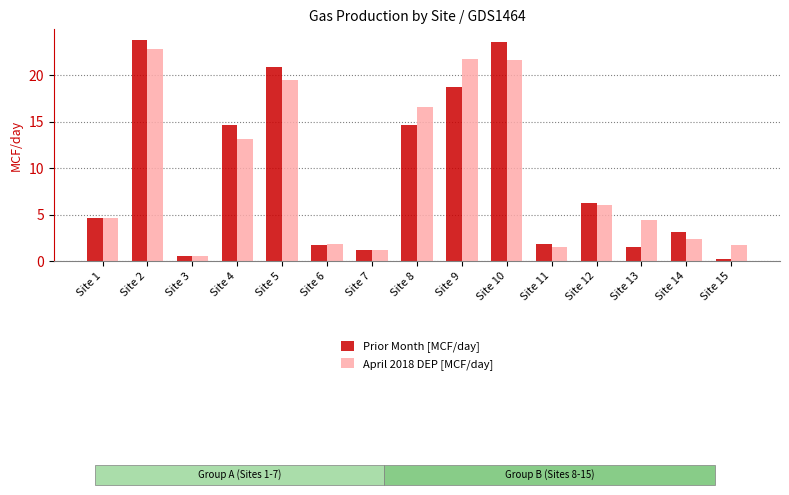

Between Site 7 and Site 12, which series saw the biggest shift?

Prior Month [MCF/day]